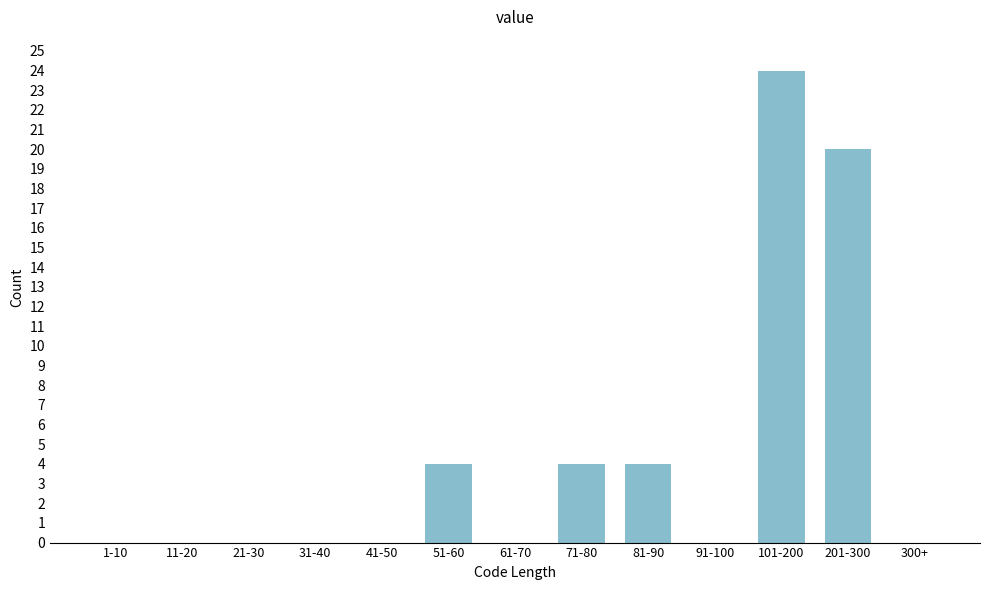

Reading right to left, list all the values displayed in this chart.

300+=0	201-300=20	101-200=24	91-100=0	81-90=4	71-80=4	61-70=0	51-60=4	41-50=0	31-40=0	21-30=0	11-20=0	1-10=0